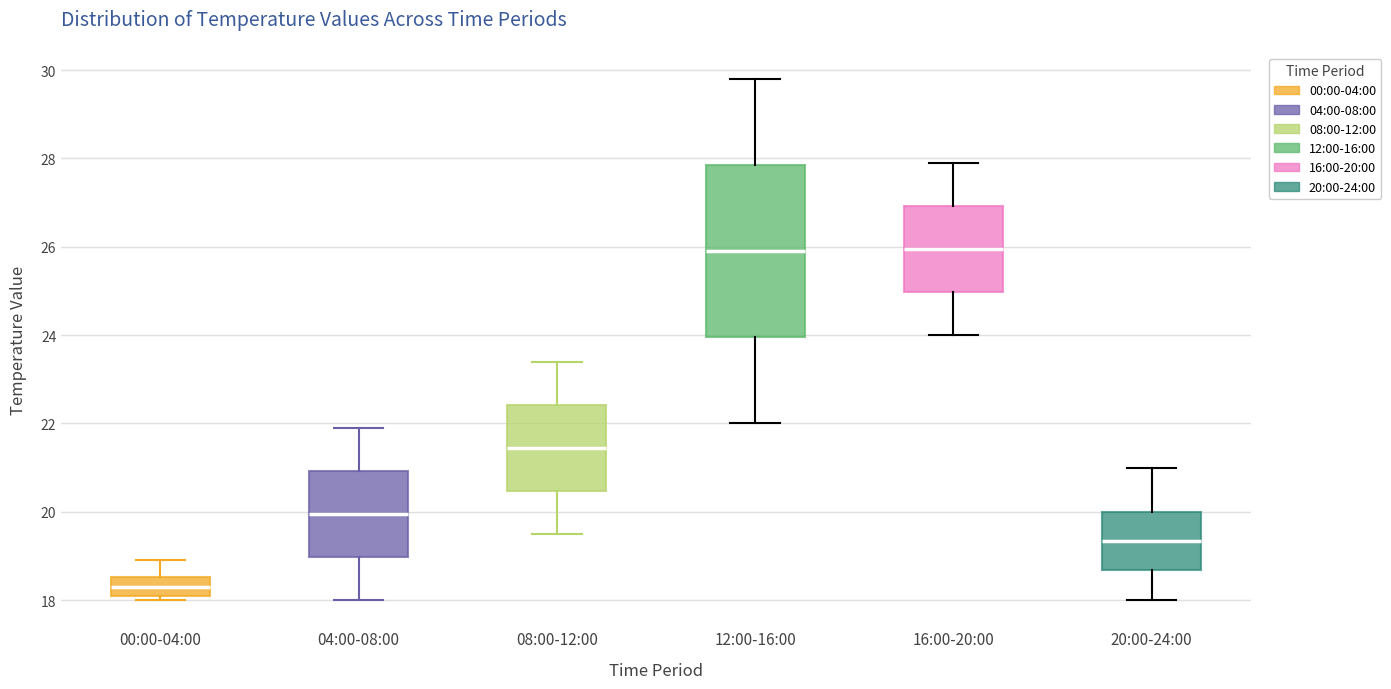

Comparing the boxes themselves (not the whiskers), which one is the tallest?

12:00-16:00